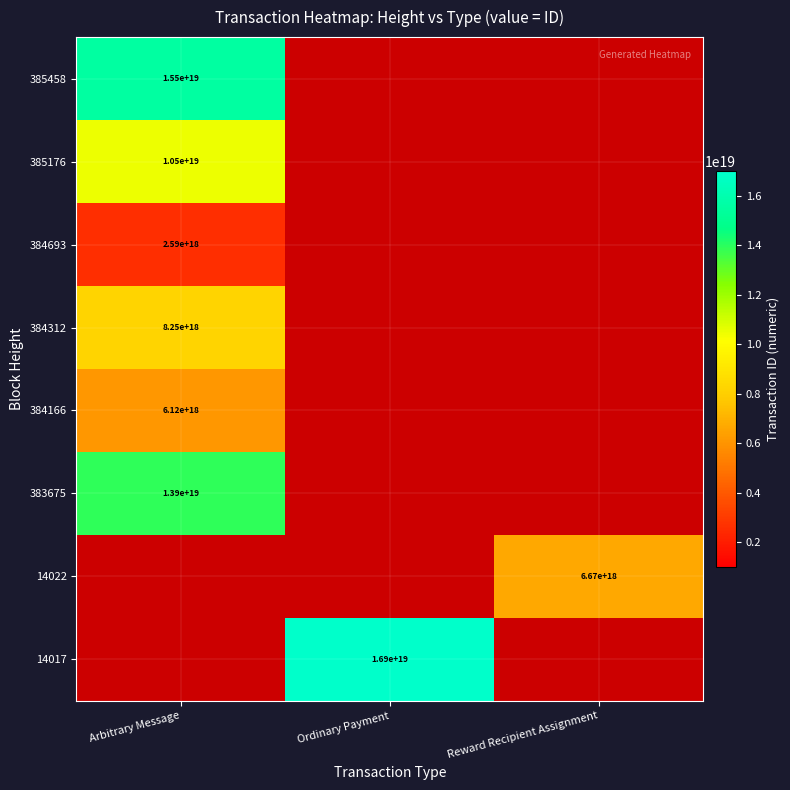

At which category does the chart reach its minimum across all series?

Arbitrary Message